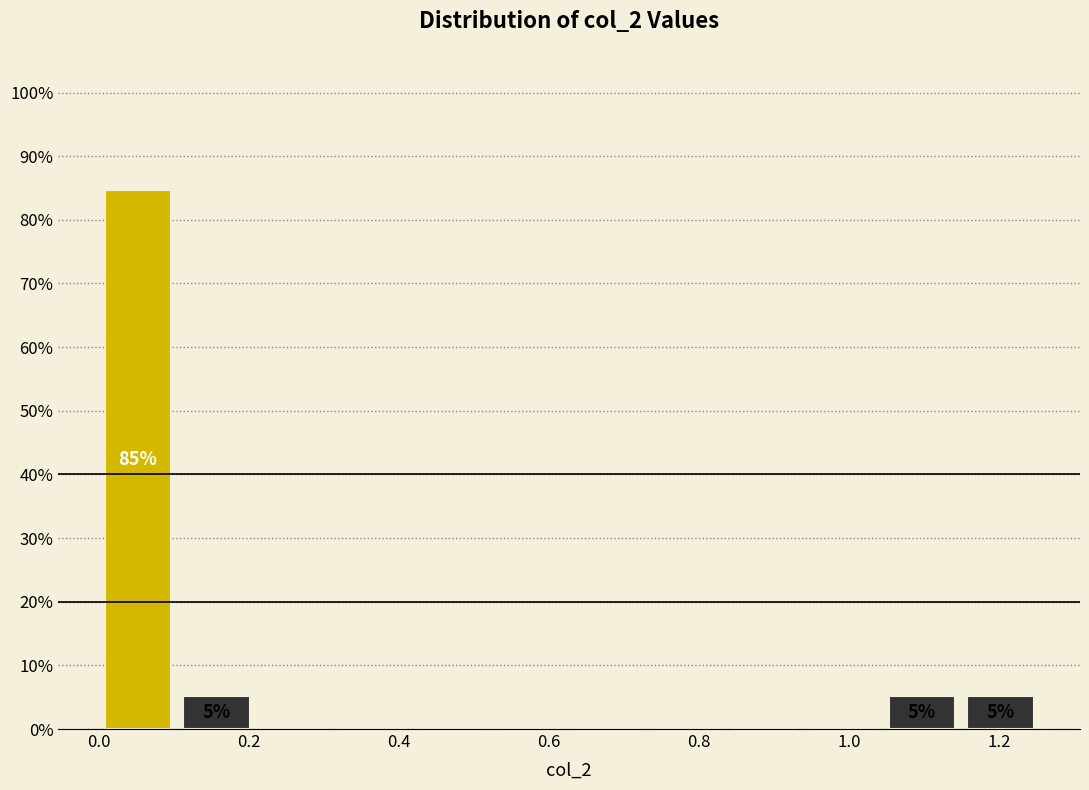

Which range on the x-axis has the tallest bar?

0.00 to 0.10